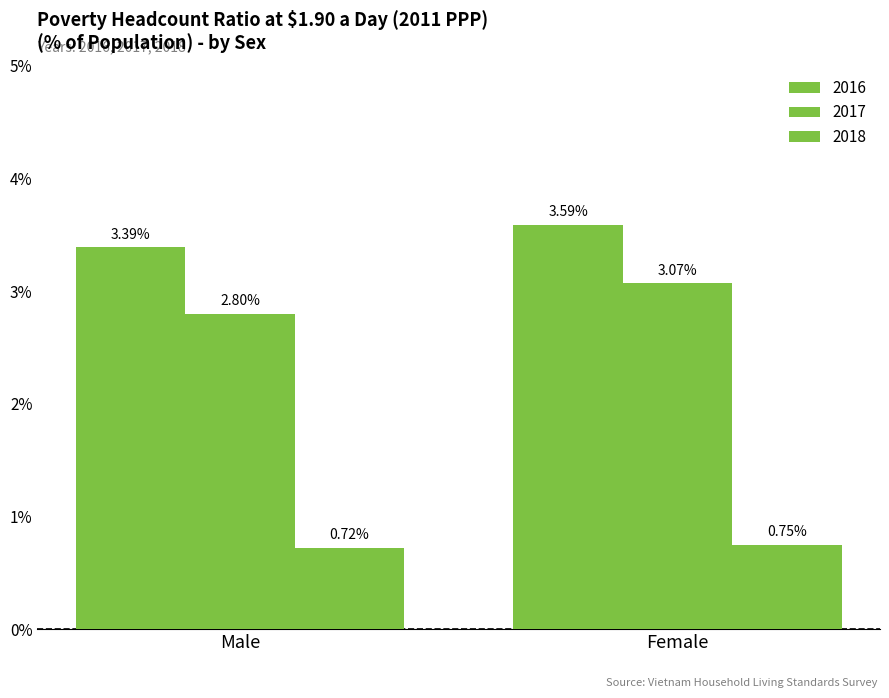

How many bars are there in each group?

3